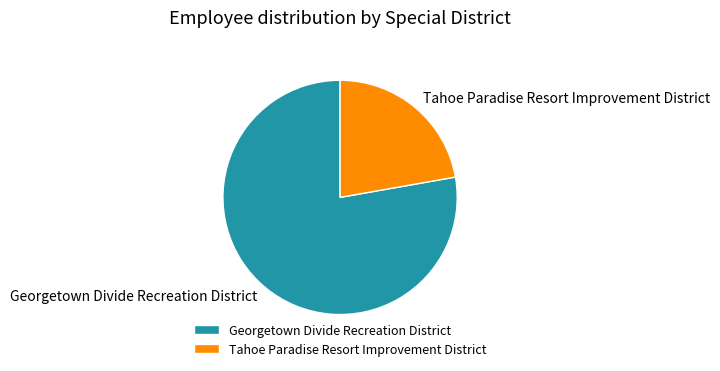

Approximately how many times larger is the value at Tahoe Paradise Resort Improvement District compared to Georgetown Divide Recreation District?

0.3